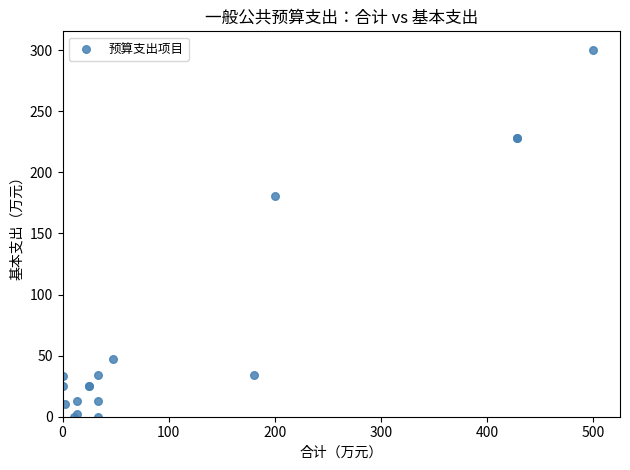

What Y value in the scatter plot is closest to 150?

180.9